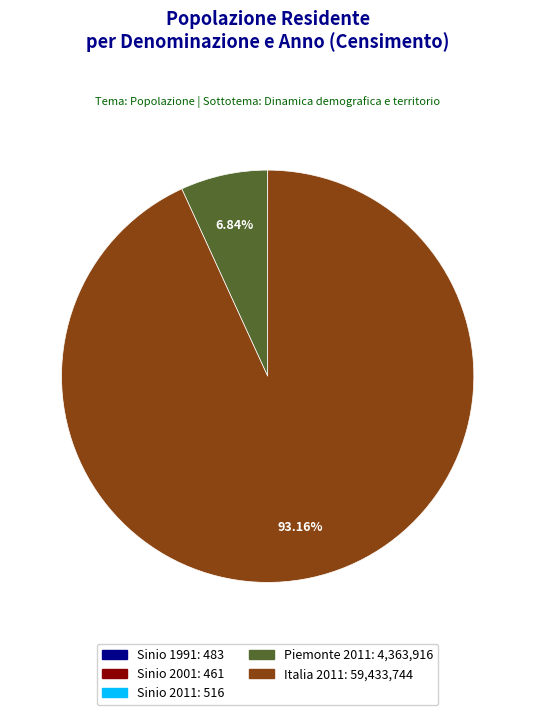

What is the largest slice in the pie chart?

Italia 2011